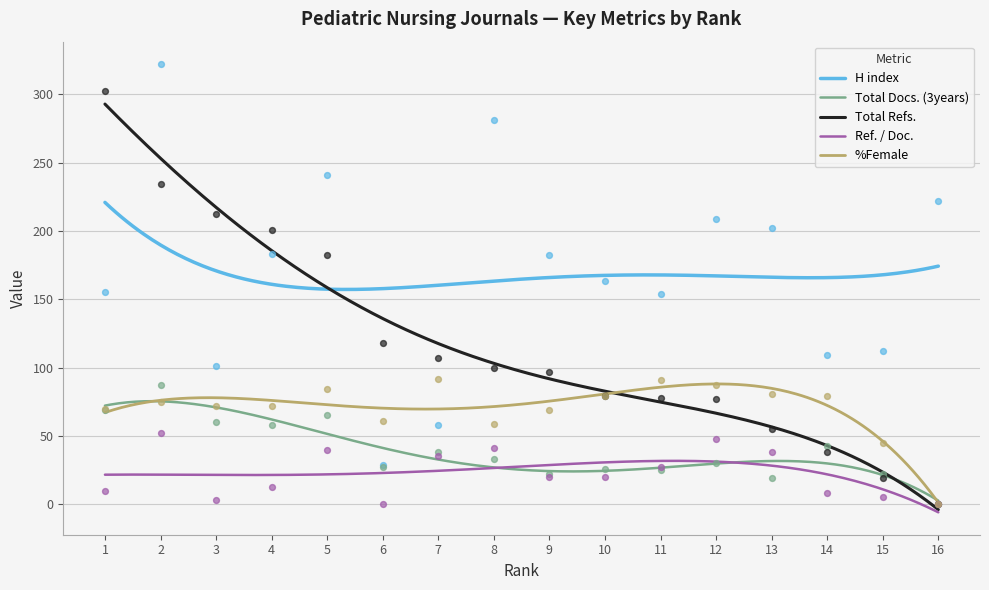

Is the value of Total Refs. at 16 greater than the value of Ref. / Doc. at 8?

No